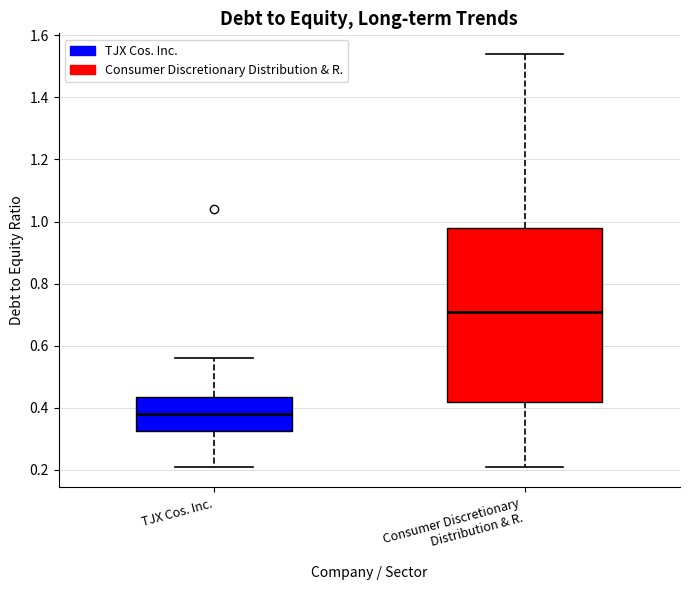

Where does the lower whisker of the box for Consumer Discretionary Distribution & R. end on the y-axis? The values are not printed on the chart, so give them approximately, as read against the axis.

0.22